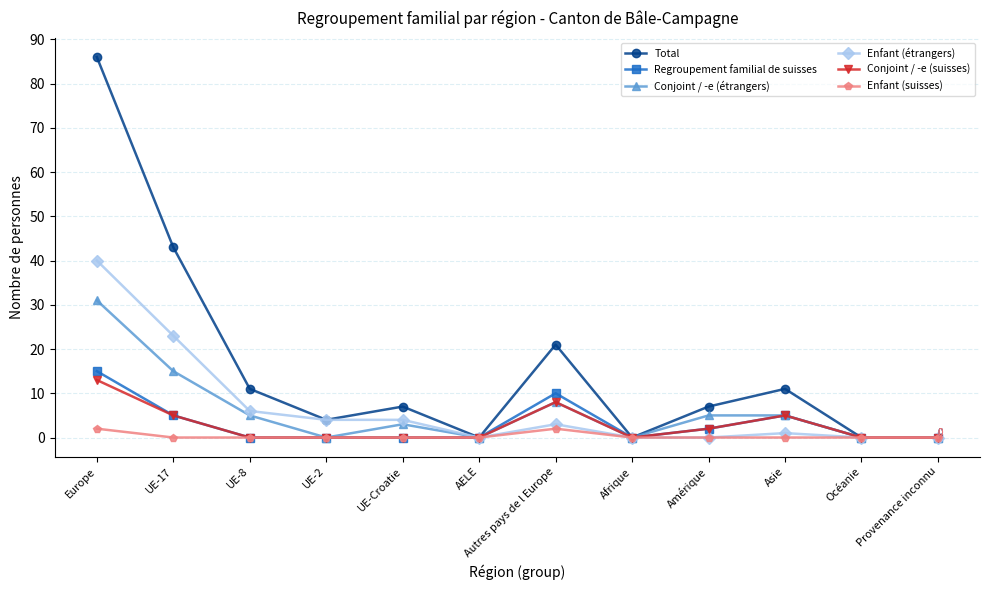

What is the label of the 4th point from the left?

UE-2